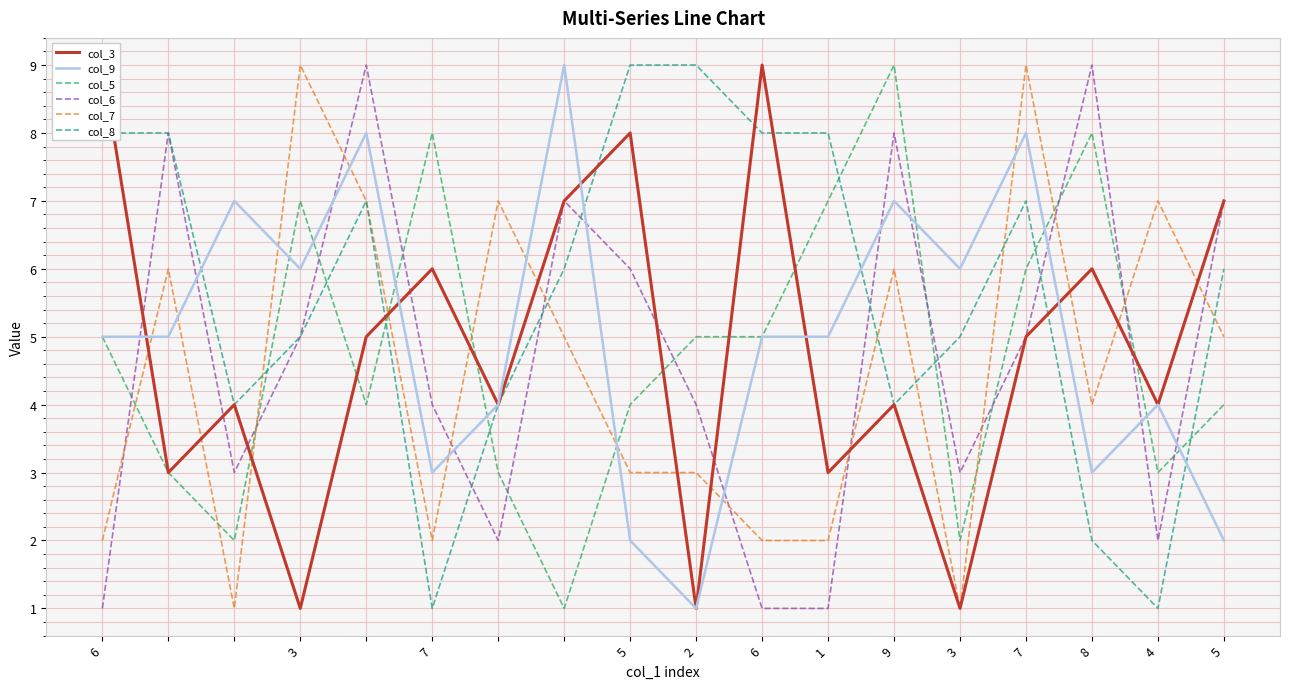

What is the sum of all col_8 values?

102